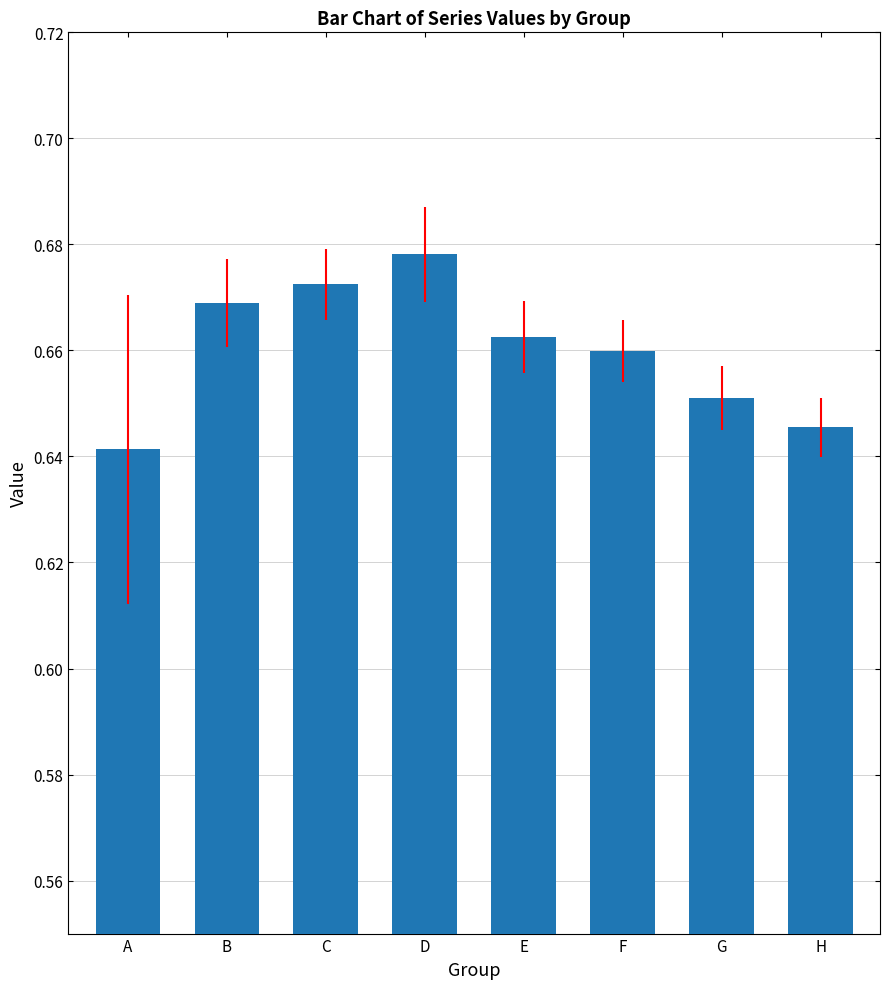

Which category has the highest value across all series?

D